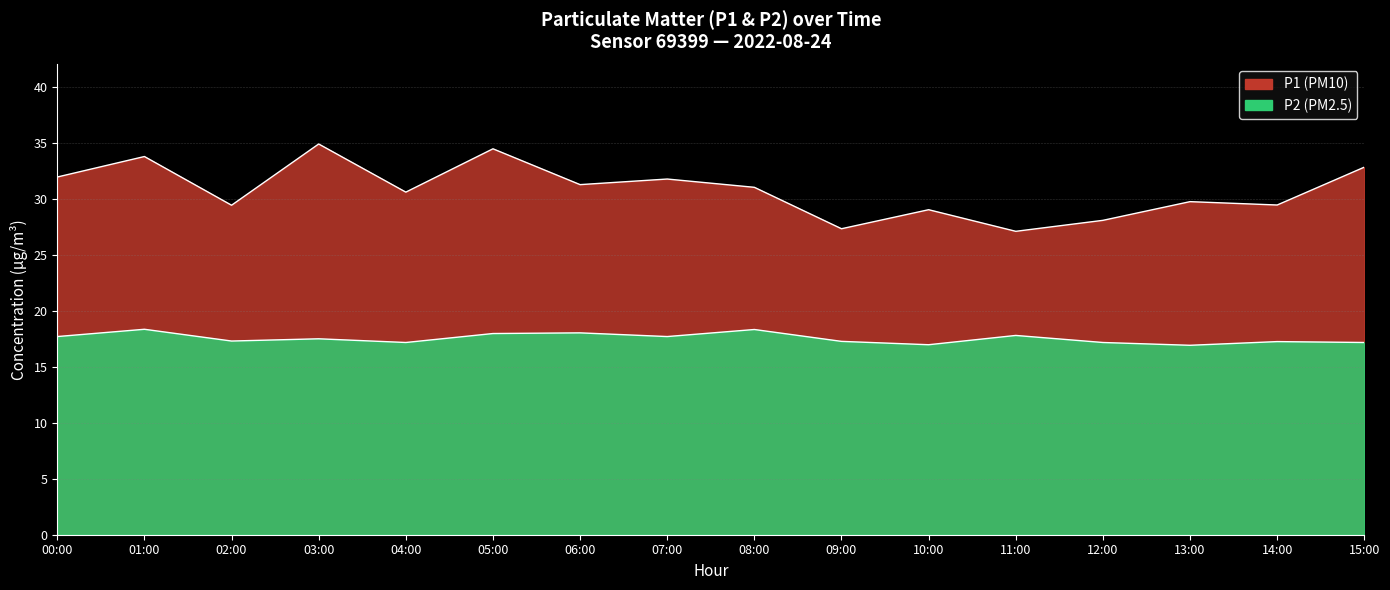

True or false: P1 and P2 cross at least once.

False